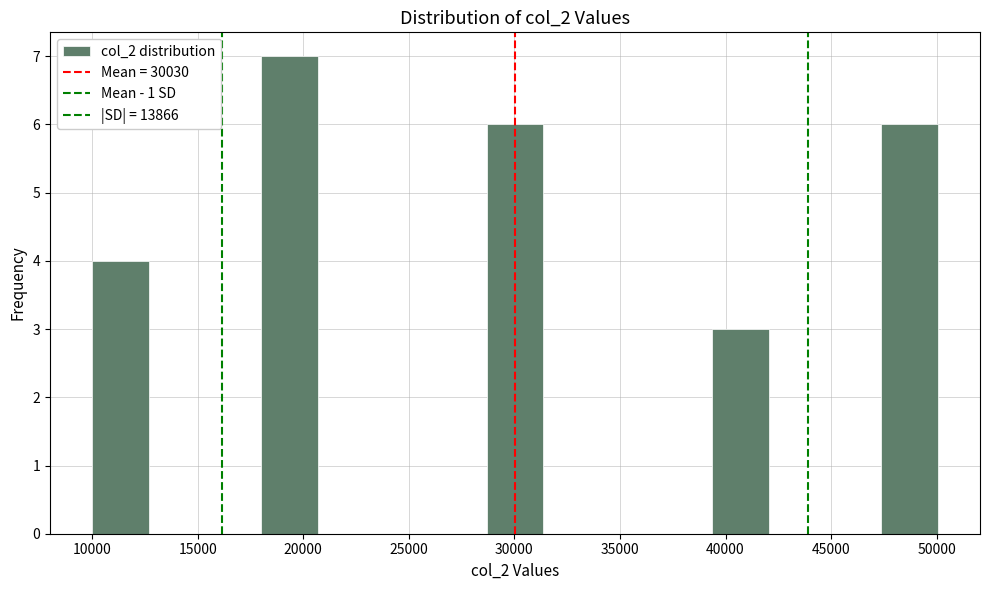

How tall is the bar that spans 18000 to 20500 on the x-axis? Neither the bar edges nor the heights are printed on the chart, so give them approximately, as read against the axes.

7